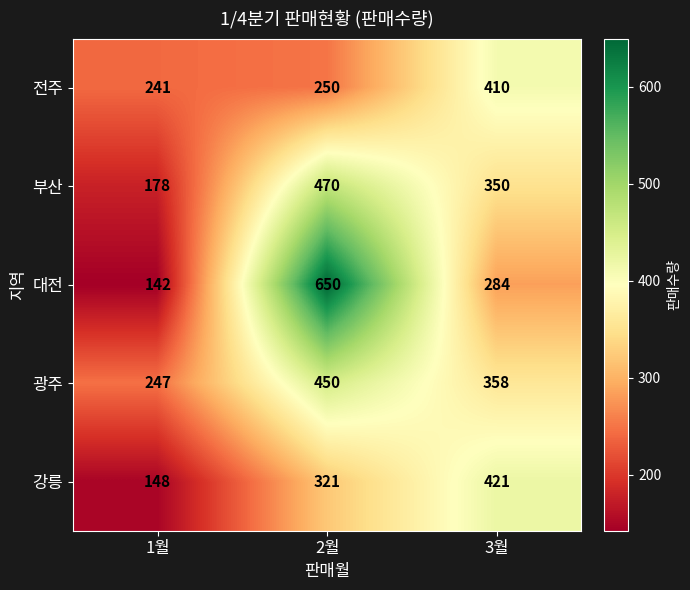

What is the minimum value shown in the chart?

142